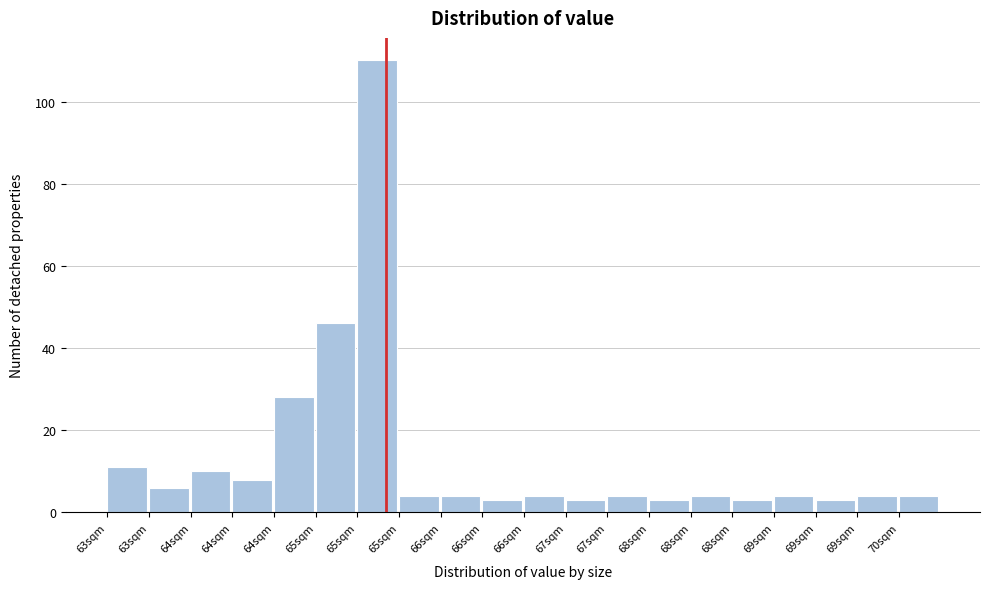

How many distinct data groups are displayed?

1